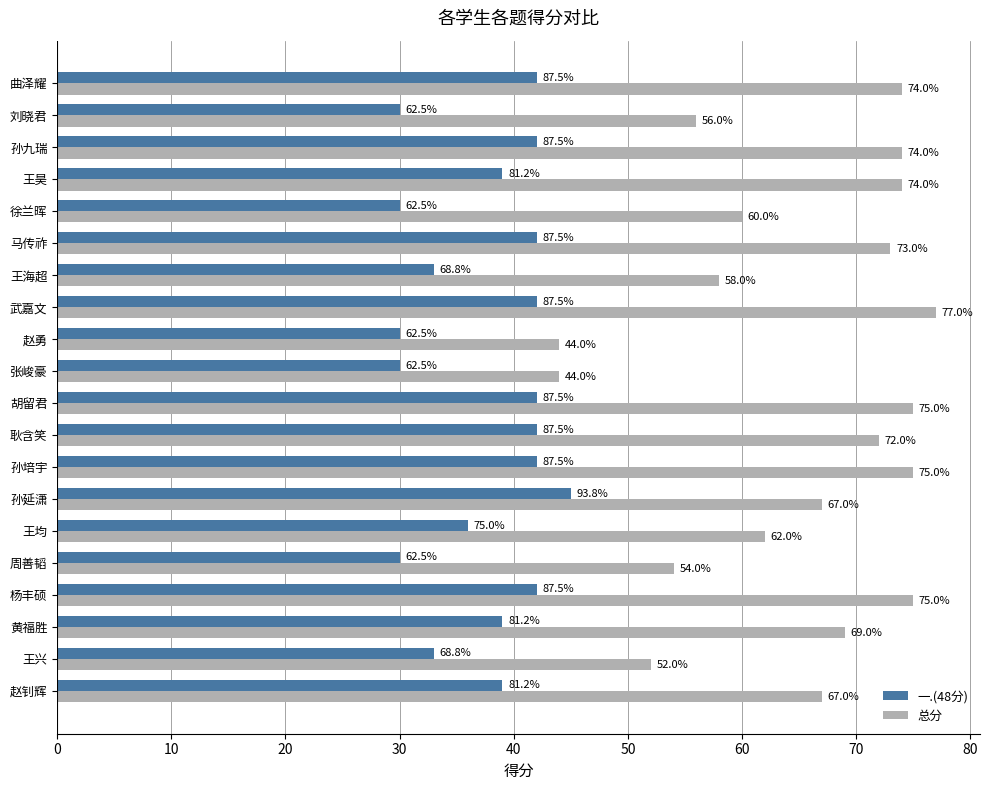

Count the 一.(48分) values in the range 33 to 42.

14